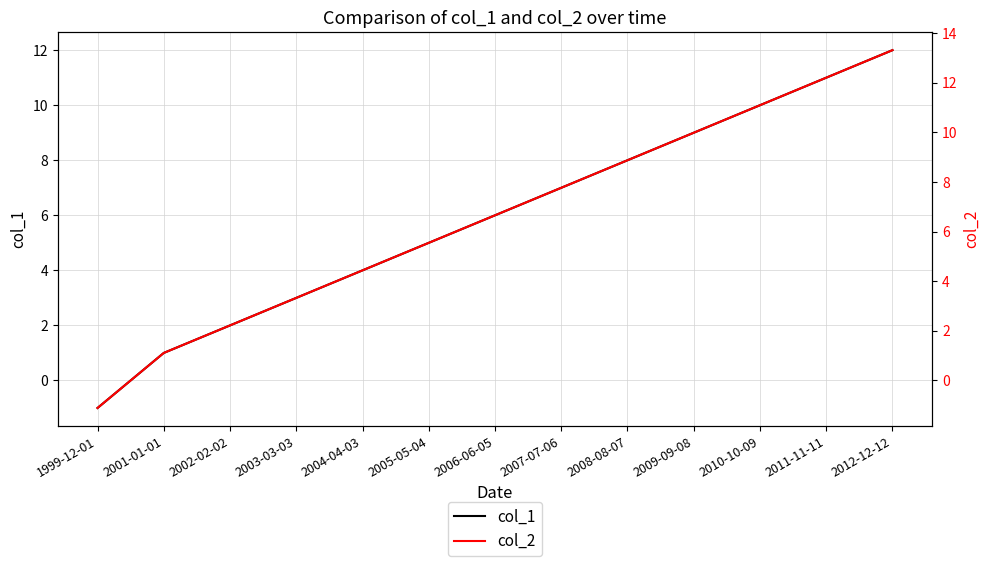

The col_2 series shows 13.6 at 2007-07-06. True or false?

False